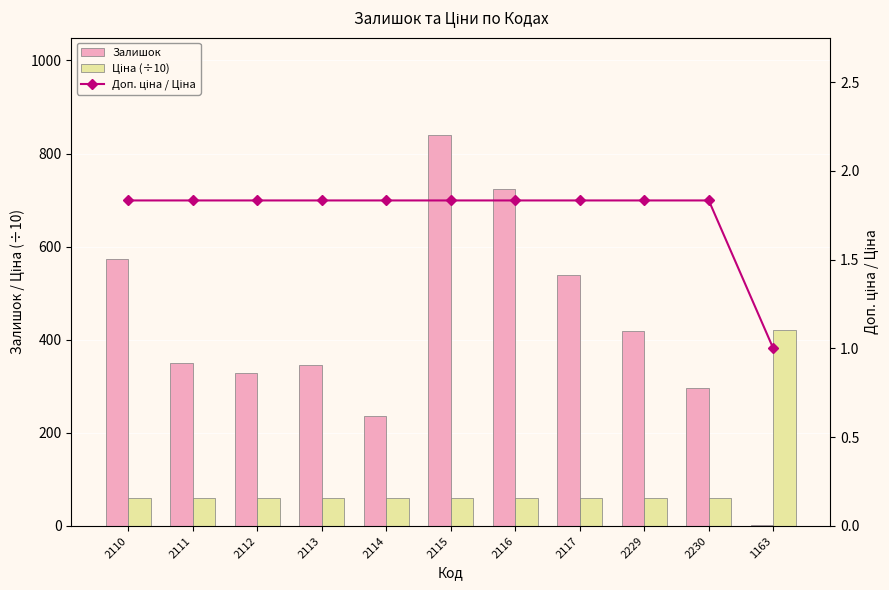

What is the lowest value of the Залишок series?

2.0